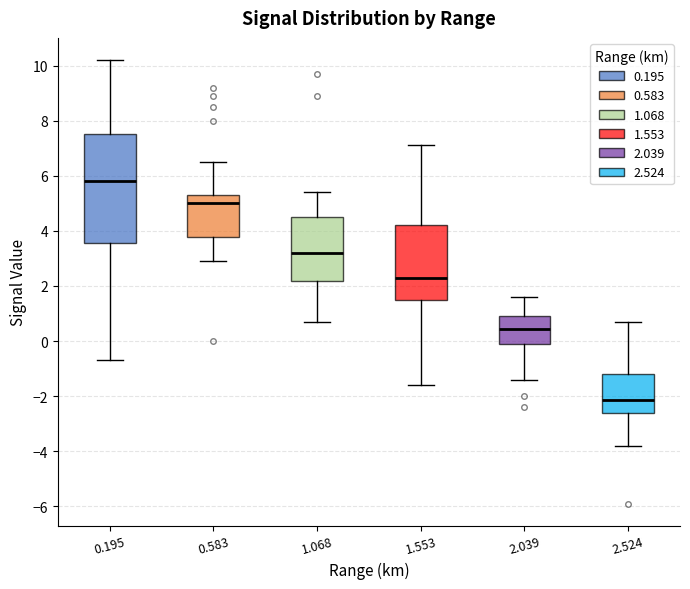

Reading left to right, read every box against the y-axis: the position of its median line, the range the box covers, and the ends of its whiskers. The values are not printed on the chart, so give them approximately, as read against the axis.

0.195: median 5.8, box 3.6 to 7.6, whiskers -0.6 to 10.2
0.583: median 5.0, box 3.8 to 5.4, whiskers 3.0 to 6.6
1.068: median 3.2, box 2.2 to 4.6, whiskers 0.8 to 5.4
1.553: median 2.4, box 1.4 to 4.2, whiskers -1.6 to 7.2
2.039: median 0.4, box 0.0 to 1.0, whiskers -1.4 to 1.6
2.524: median -2.2, box -2.6 to -1.2, whiskers -3.8 to 0.8